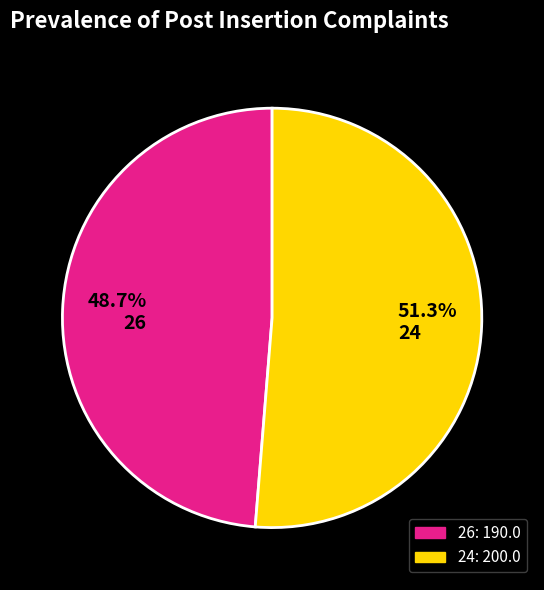

True or false: 26 accounts for 49% of the total.

True